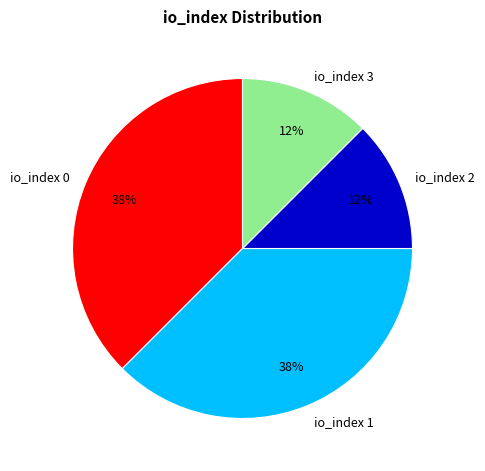

To the nearest percent, what is the combined percentage of io_index 0 and io_index 2?

50%